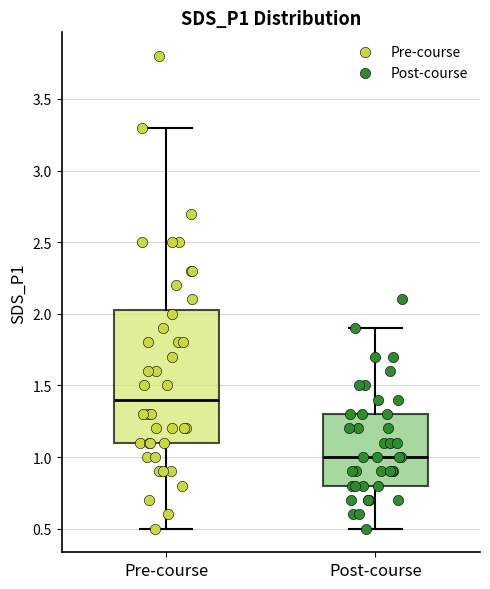

Which box has the lowest median line?

Post-course